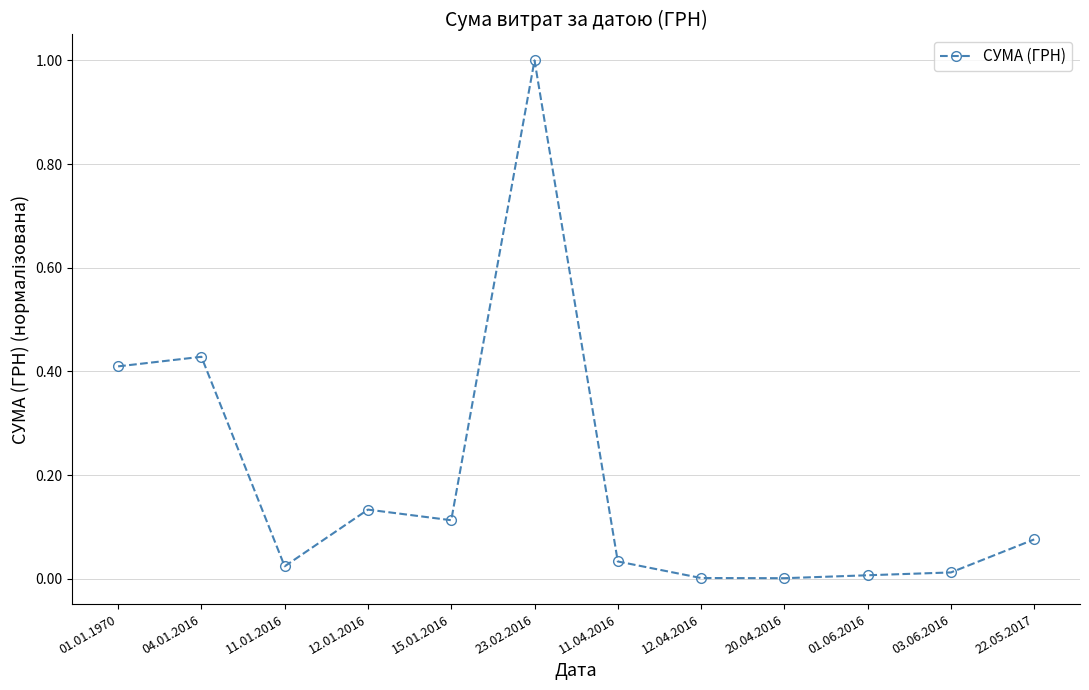

The value at 03.06.2016 is 0.0. True or false?

True